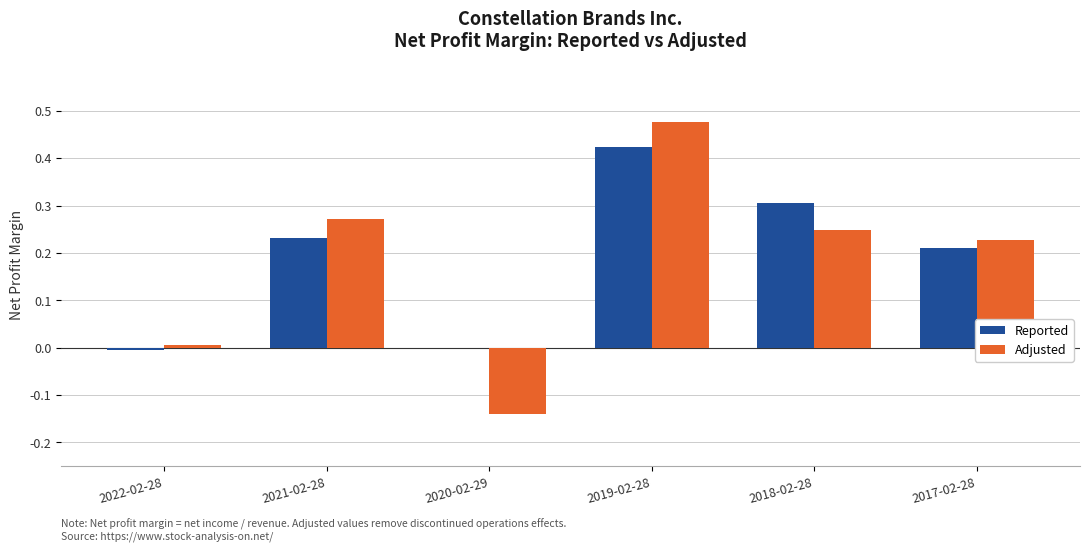

How many data points does each series have?

6